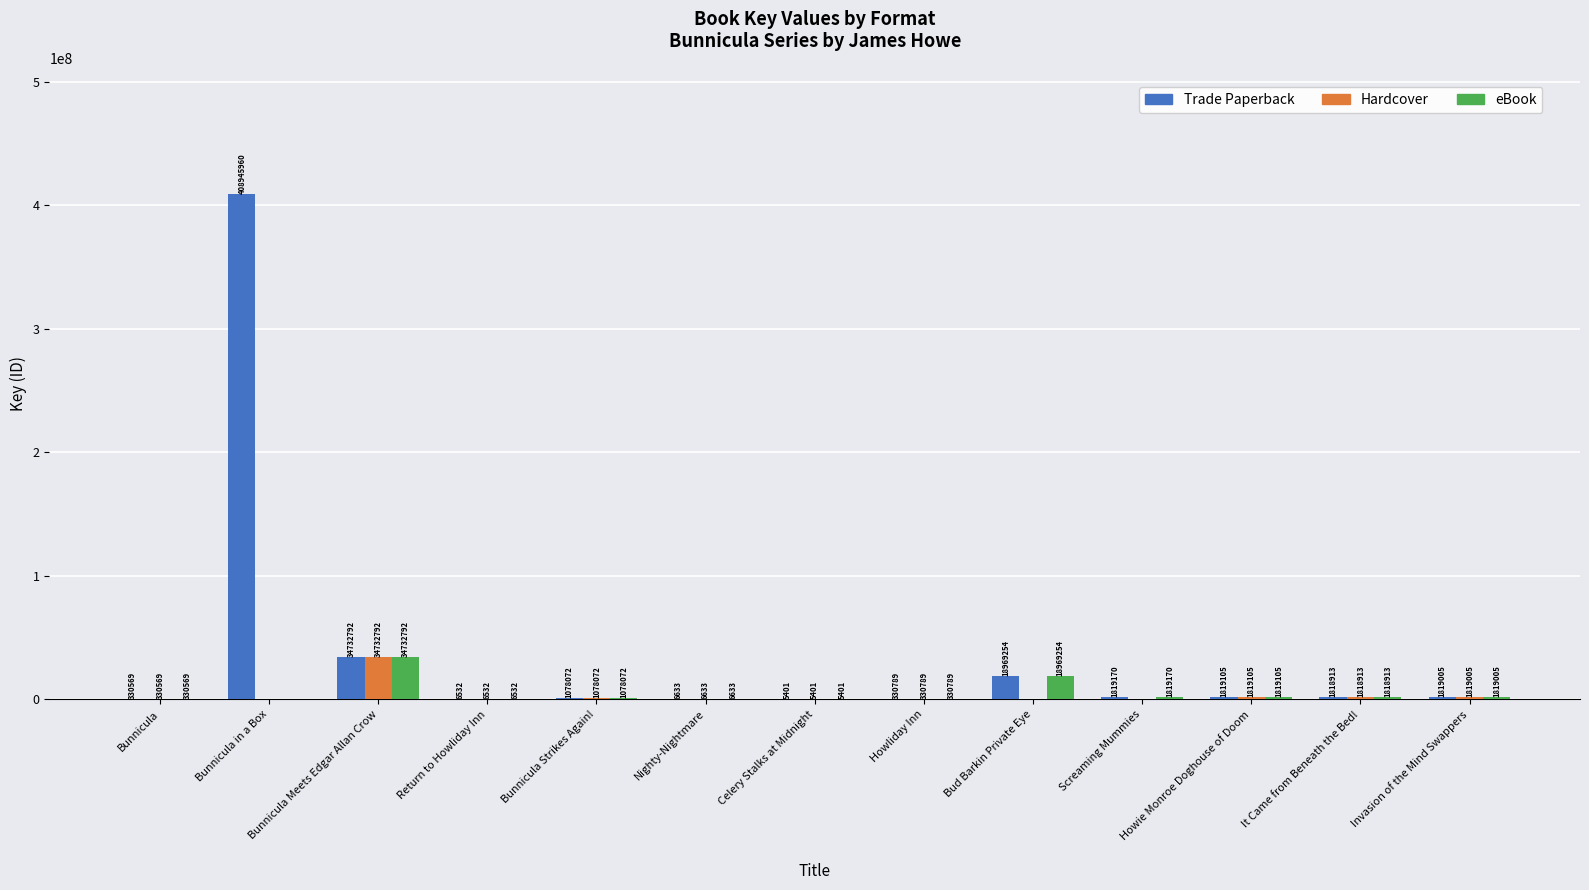

Is it true that Hardcover equals 20242918 at Bunnicula in a Box?

False